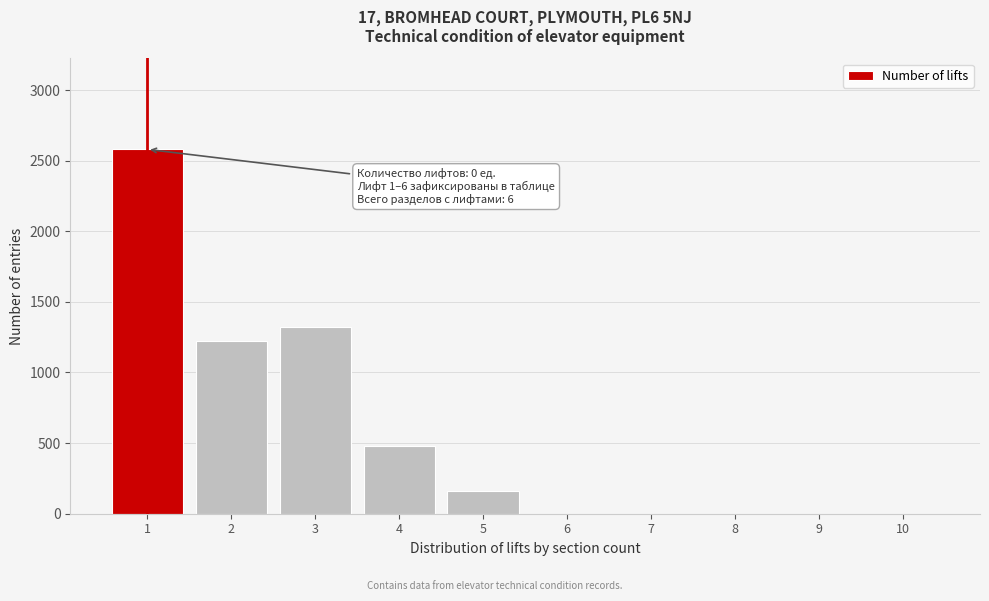

Reading left to right, what are all the values shown in this chart?

1=2580	2=1220	3=1320	4=480	5=160	6=0	7=0	8=0	9=0	10=0